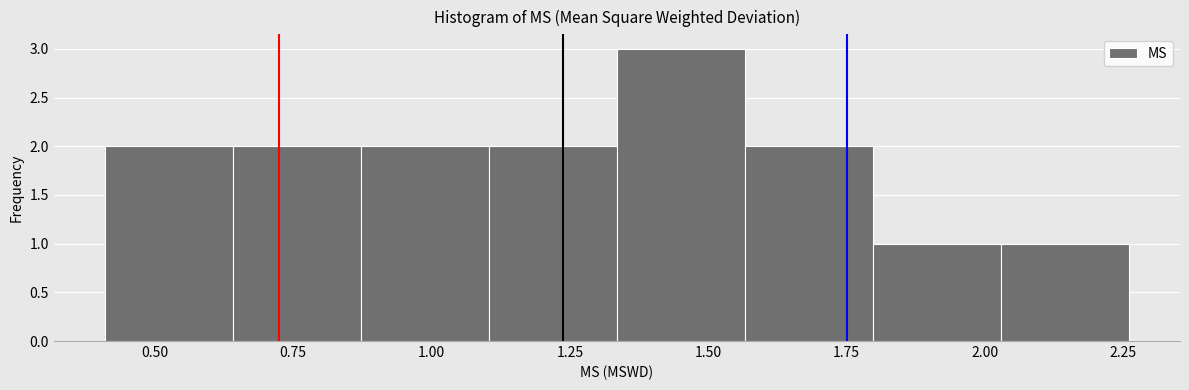

Which range on the x-axis has the tallest bar?

1.35 to 1.55